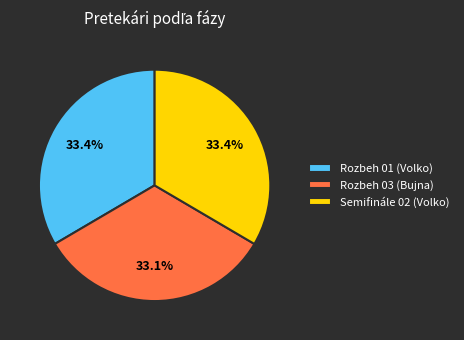

How many slices are in this pie chart?

3